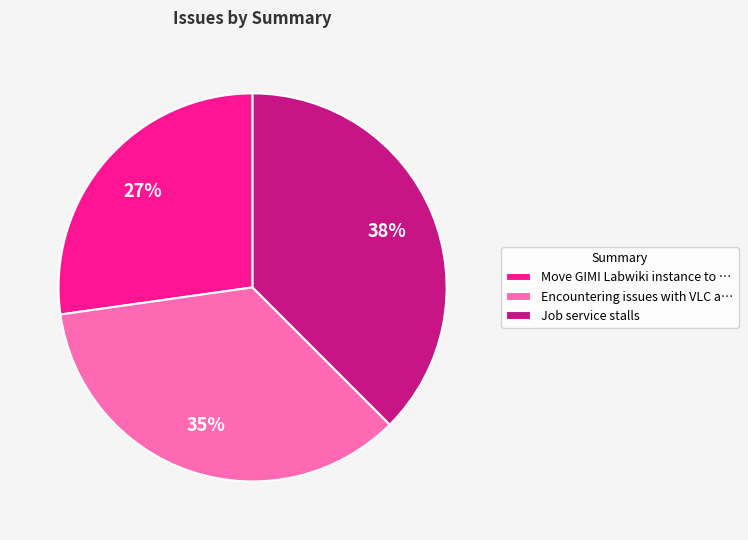

To the nearest percent, what percentage of the pie is Encountering issues with VLC a…?

35%